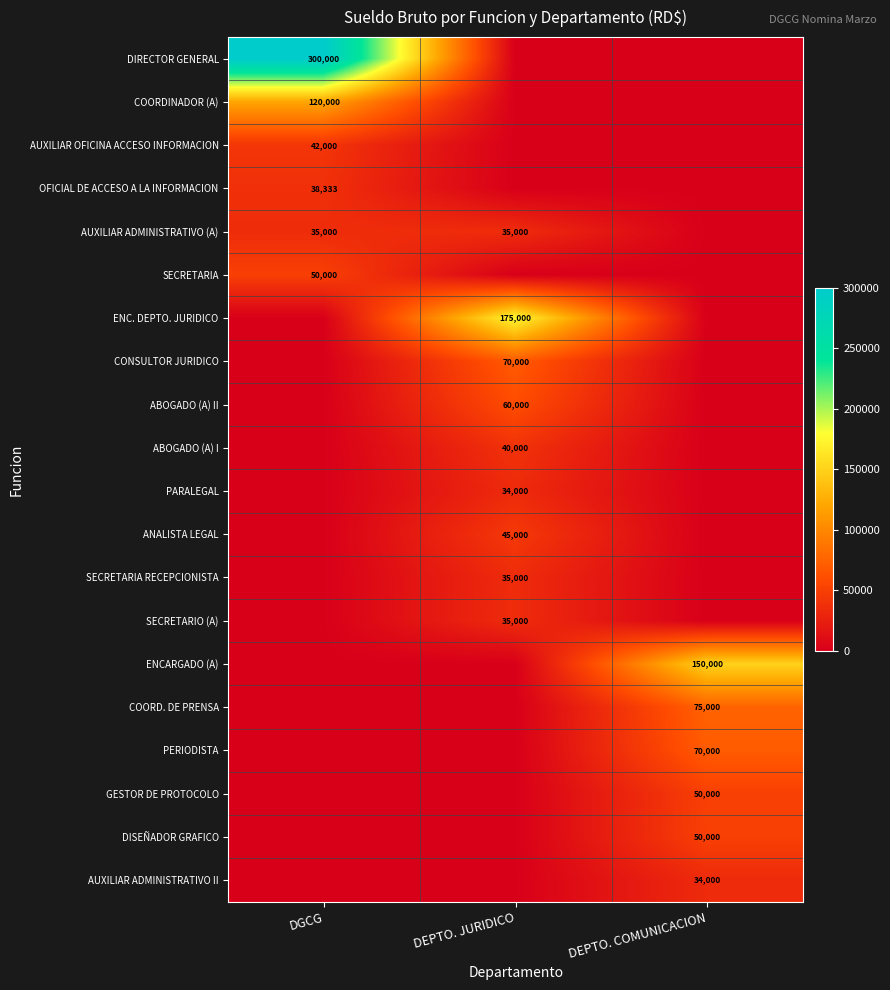

Is it true that COORDINADOR (A) equals 120000 at DGCG?

True